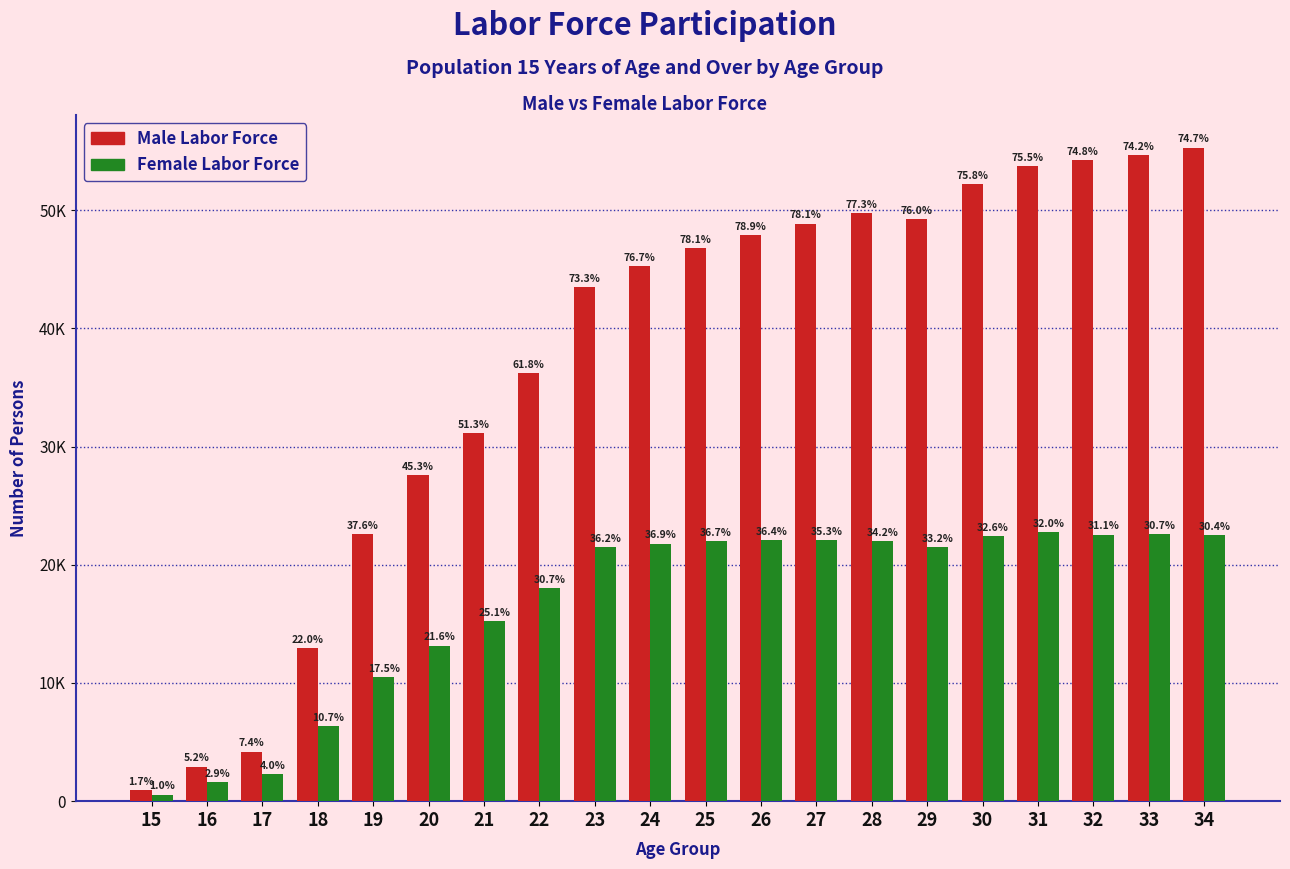

Which series changed the most between 18 and 25?

Male Labor Force